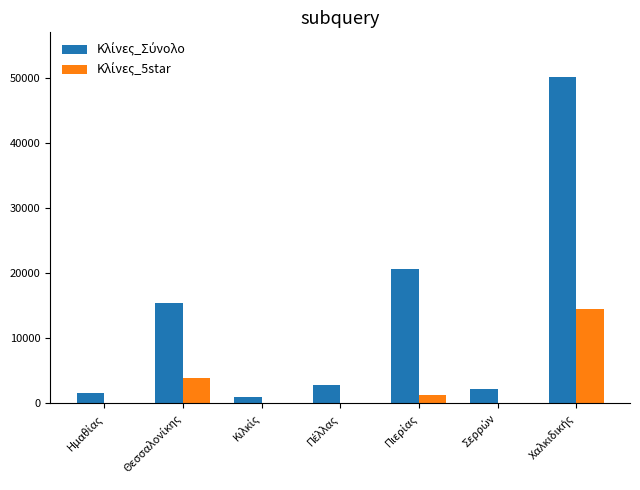

Is it true that Κλίνες_5star equals 14552 at Χαλκιδικής?

True